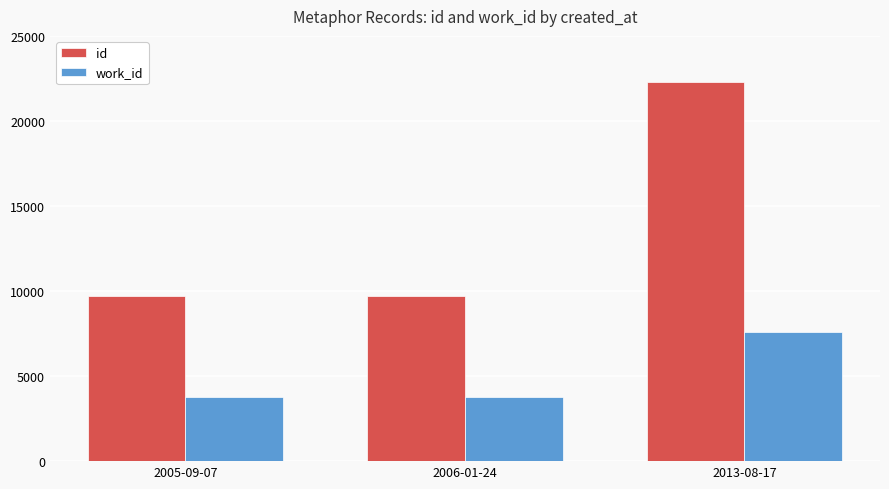

List the series in order of their overall mean, highest first.

id, work_id